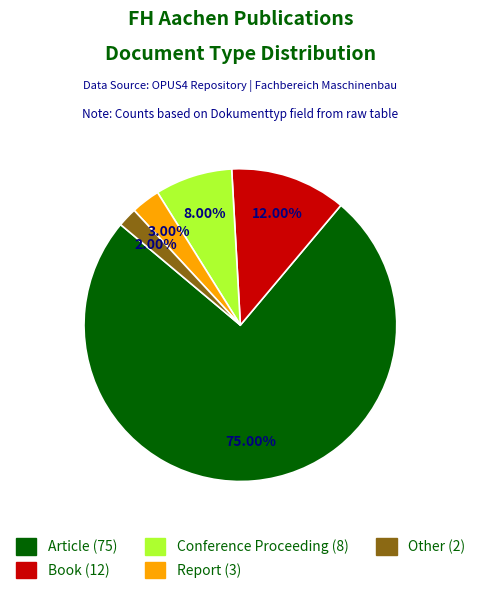

What percentage is the Other slice, to the nearest percent?

2%